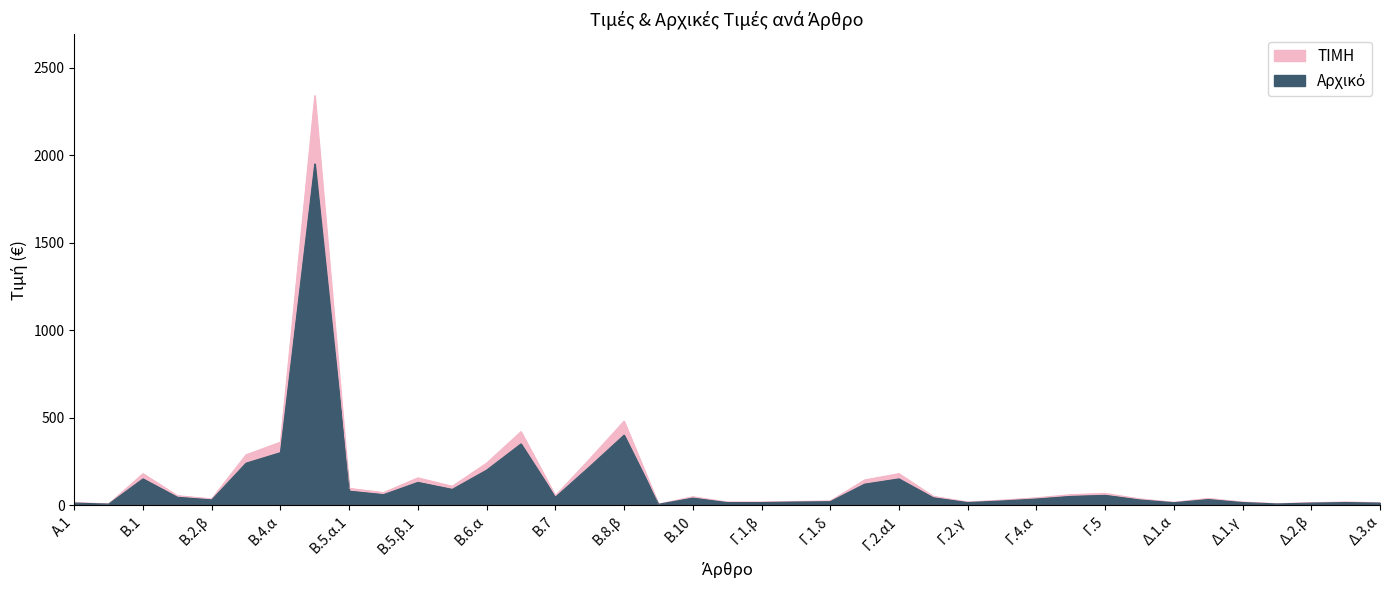

What is the difference between the ΤΙΜΗ values at Γ.4.α and Δ.2.α?

33.6